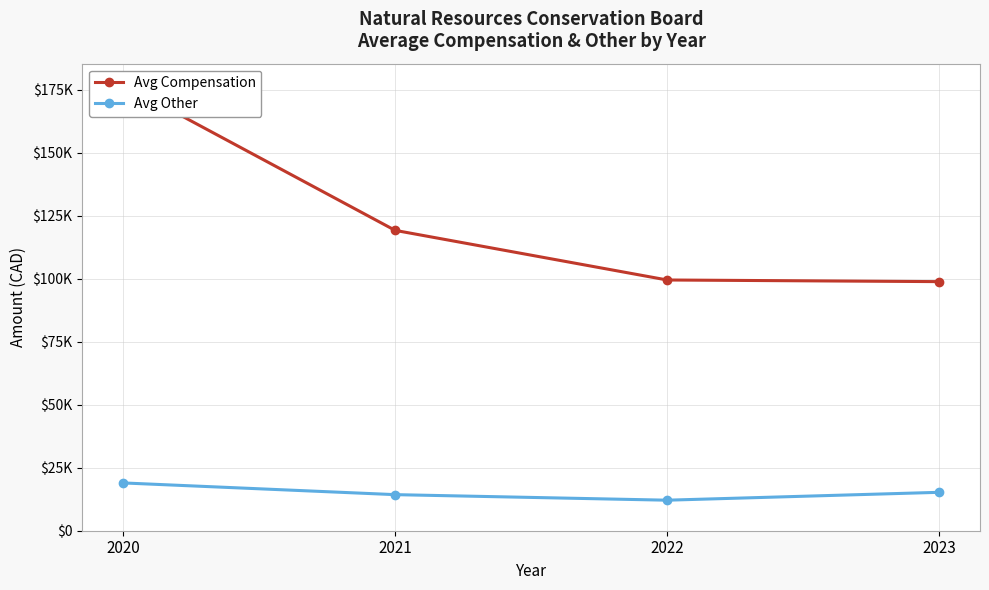

Is it true that Avg Compensation equals 55498.9 at 2023?

False